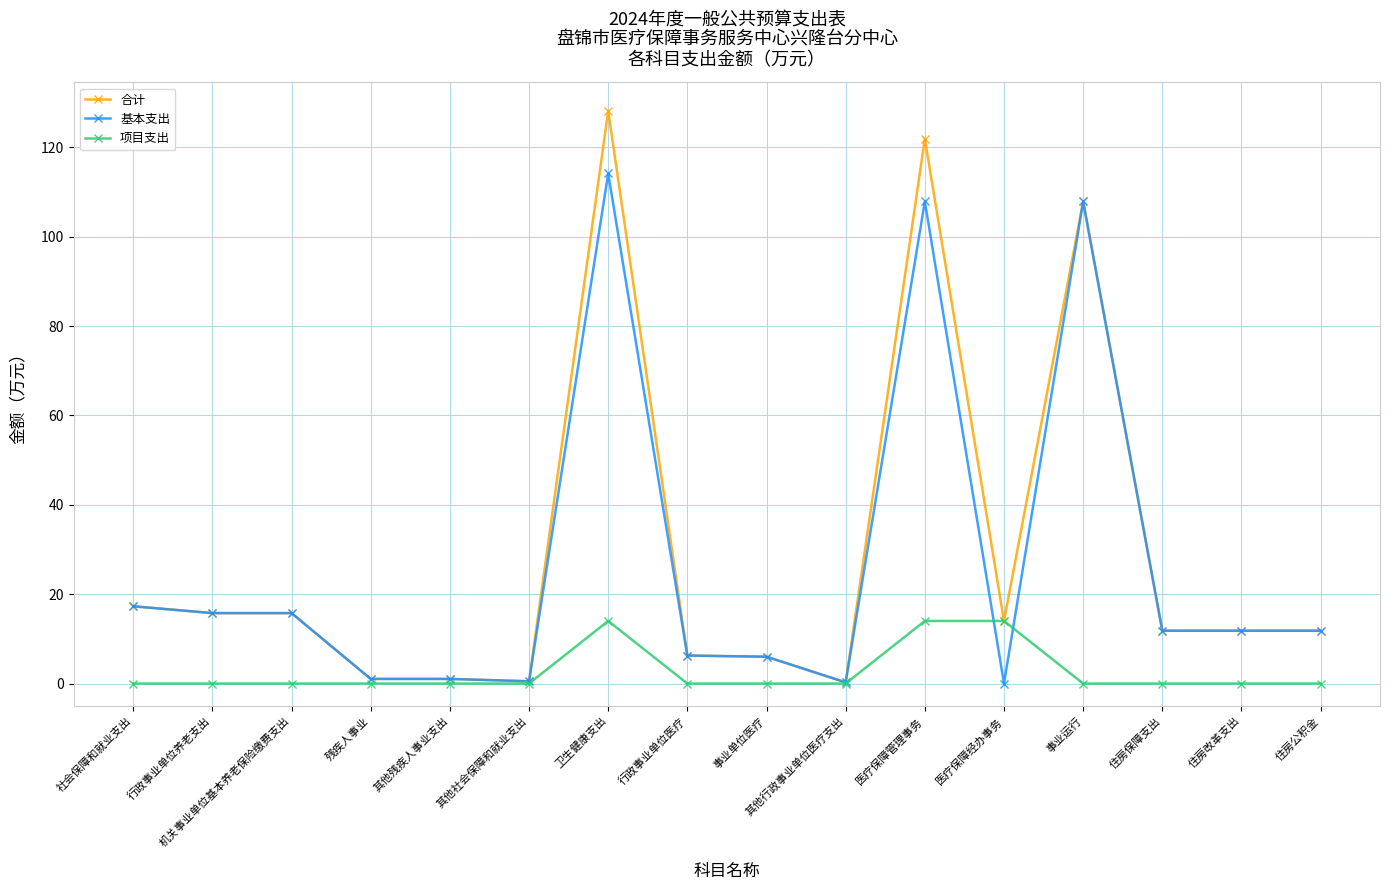

True or false: 合计 has more than 1 points higher than both neighbors.

True